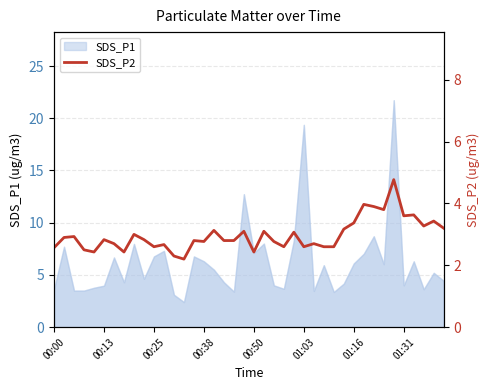

What is the sum of the values at 9 and 34?

7.6